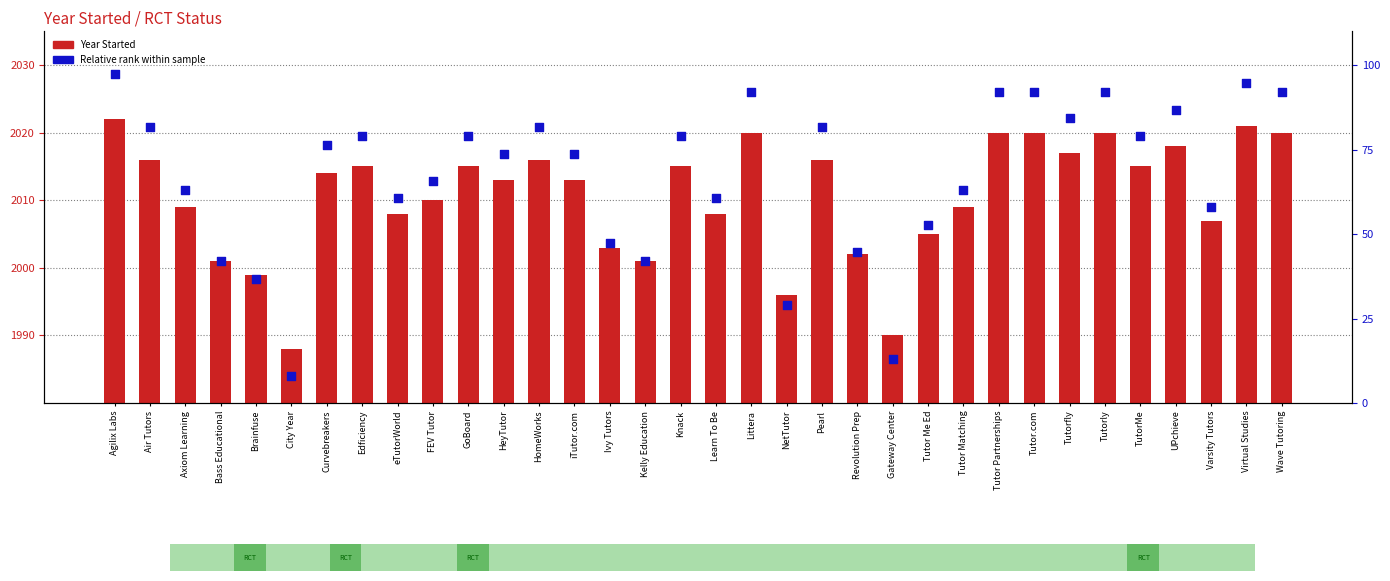

Which series reaches the minimum Y coordinate?

Relative rank within sample